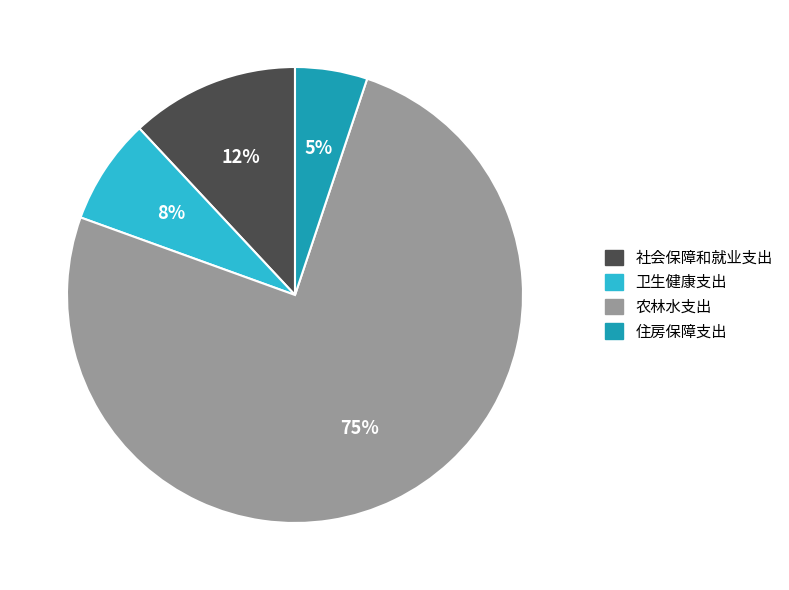

Does 农林水支出 account for over 50% of the chart?

Yes